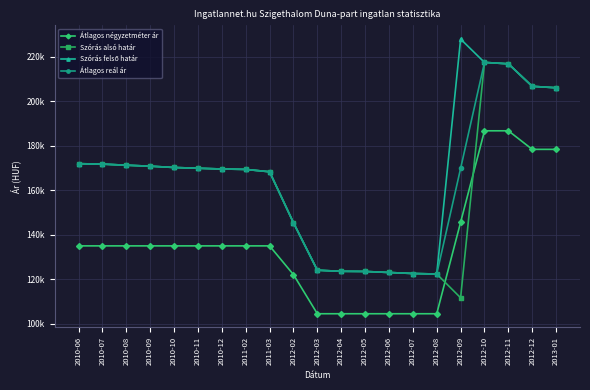

Between 2011-03 and 2012-09, which series saw the biggest shift?

Szórás felső határ